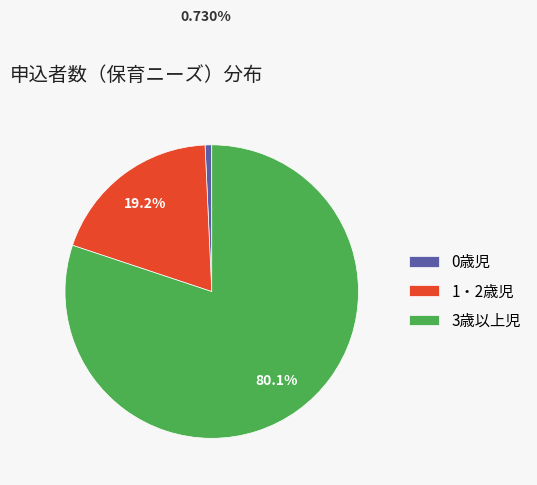

What percentage do 3歳以上児 and 1・2歳児 together represent?

99.3%